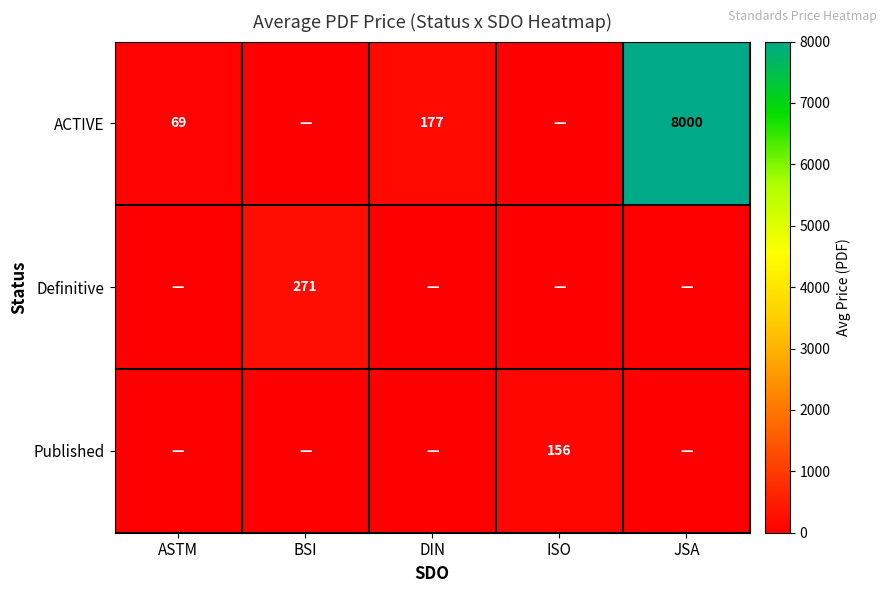

The ACTIVE series shows 13542 at JSA. True or false?

False